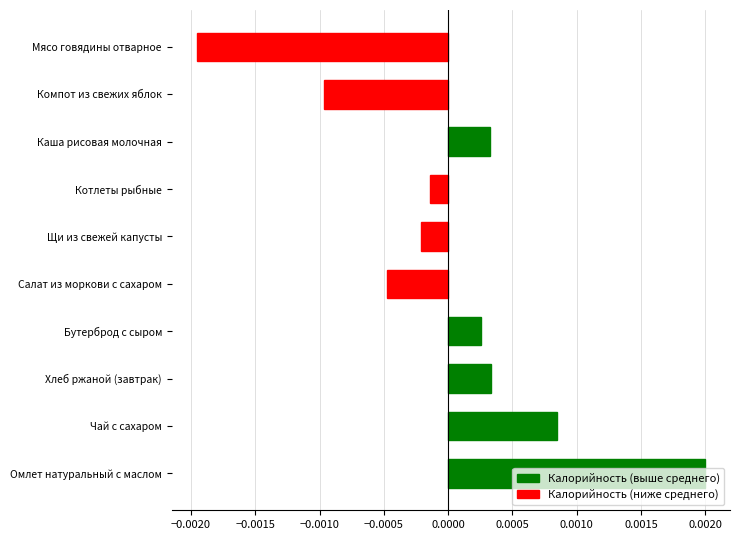

Which has a higher value, Хлеб ржаной (завтрак) or Мясо говядины отварное?

Хлеб ржаной (завтрак)